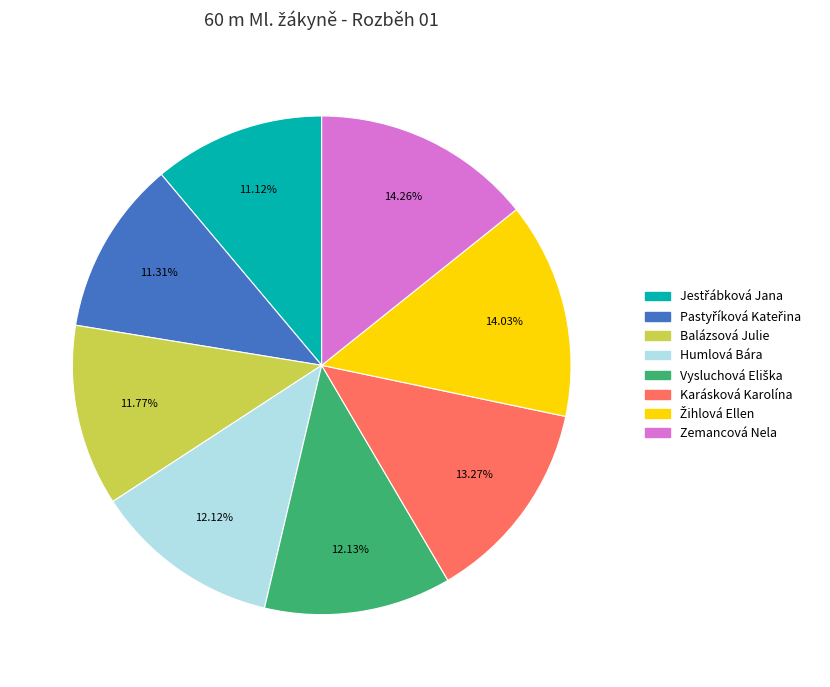

Is Humlová Bára the majority of the pie?

No